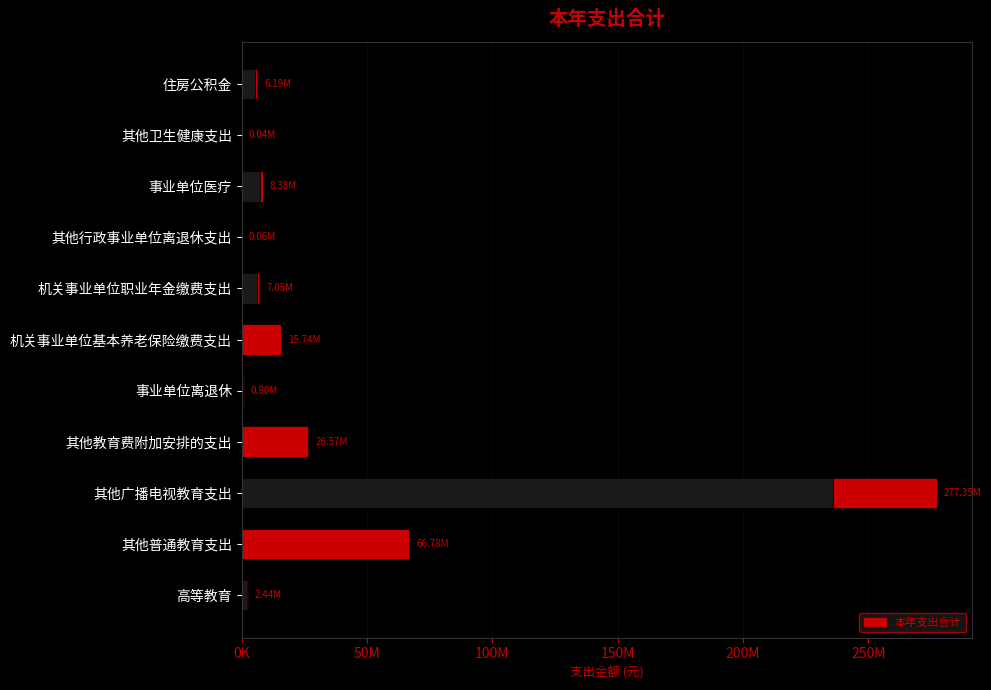

The chart shows a value of 2149507.0 at 事业单位医疗. True or false?

False